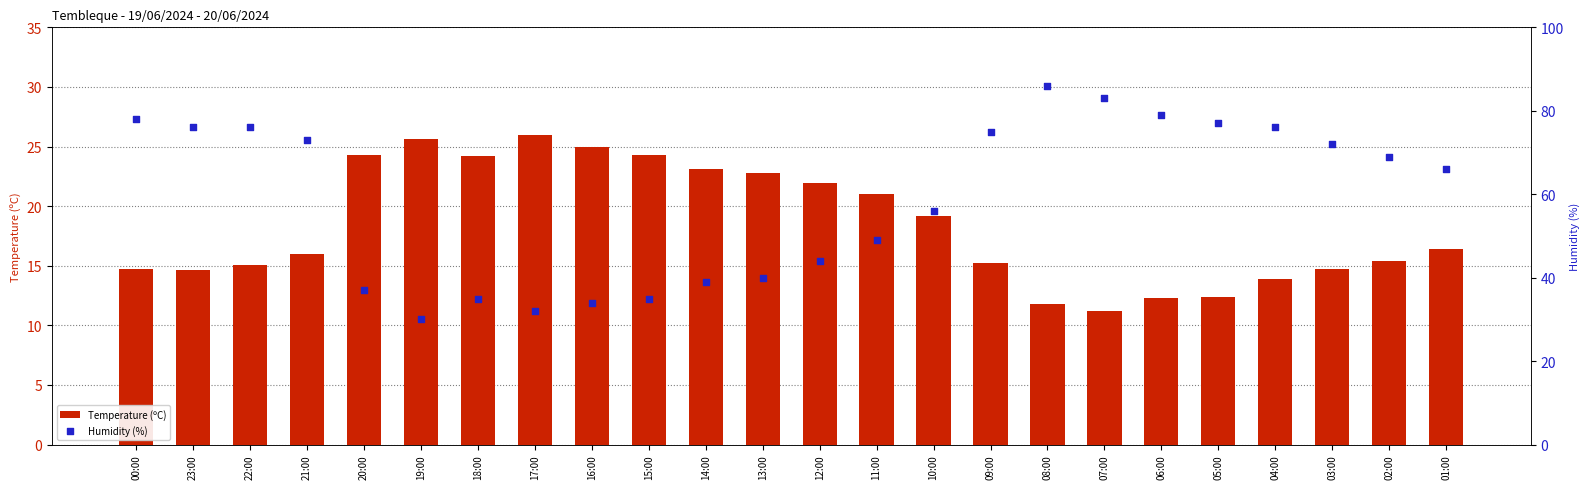

Which series reaches the maximum Y coordinate?

Humidity (%)